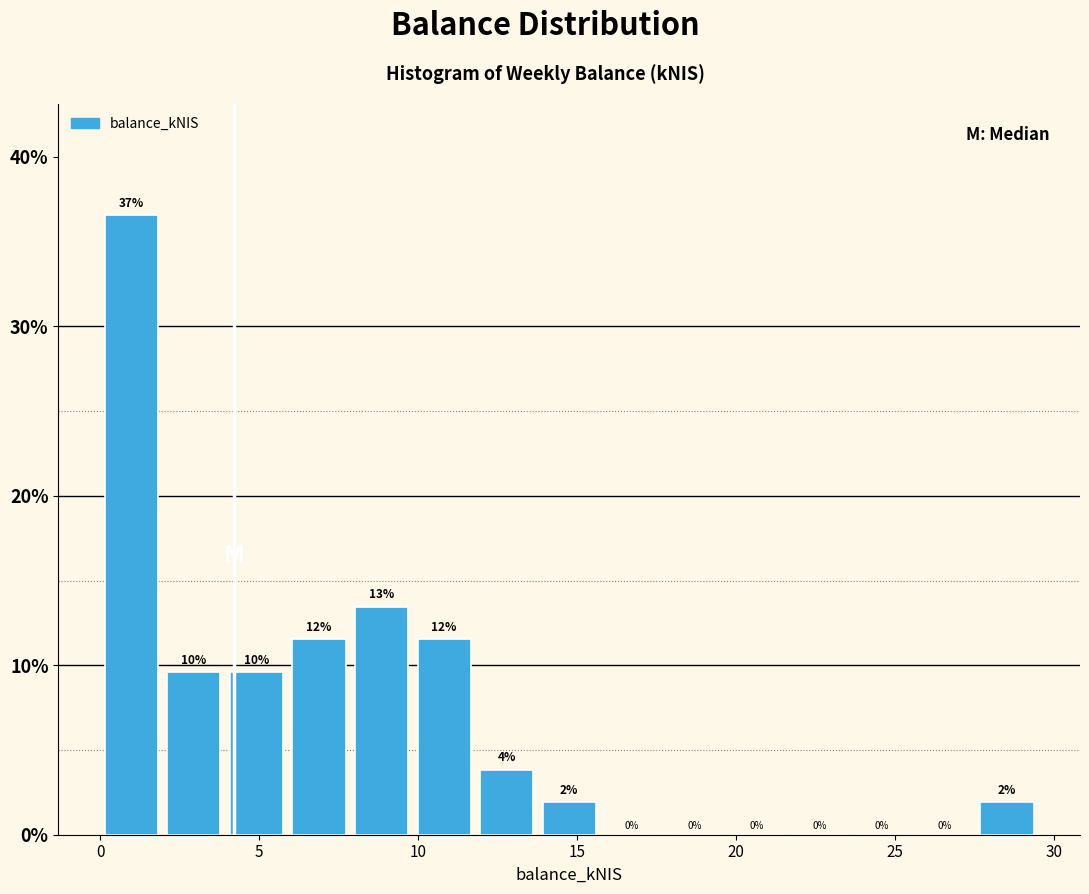

Read against the x-axis, roughly where is the centre of the tallest bar?

1.0